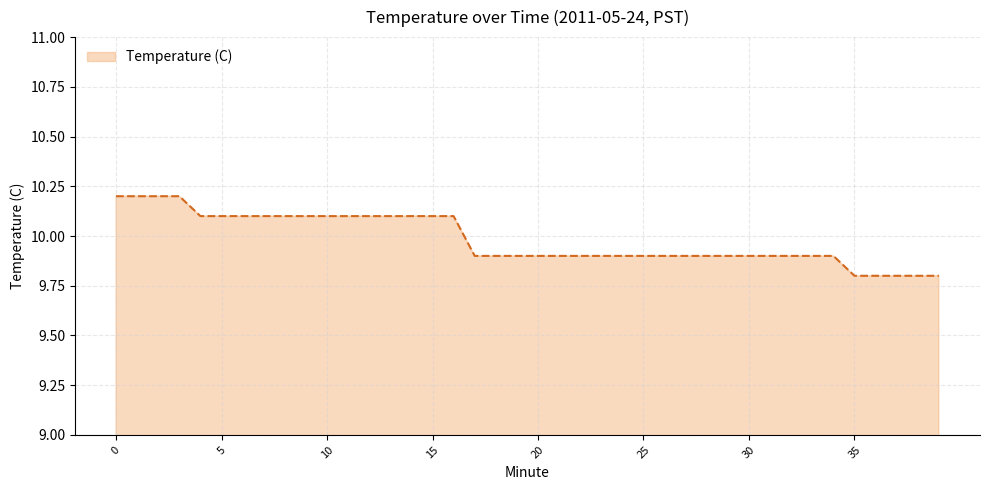

What is the greatest value displayed?

10.2